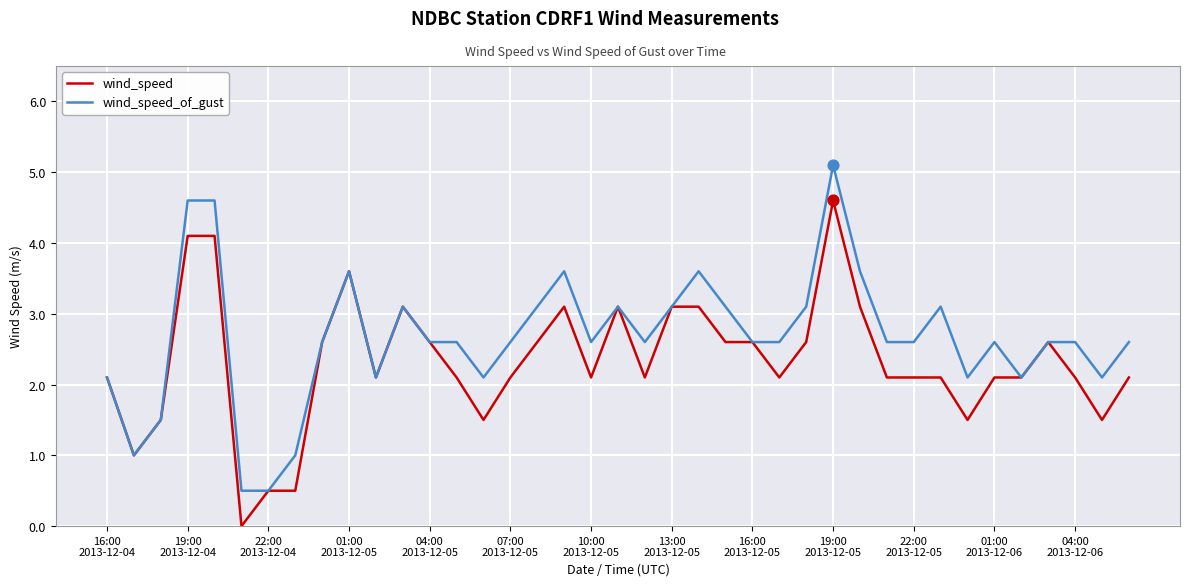

Which series has the largest total across all categories?

wind_speed_of_gust